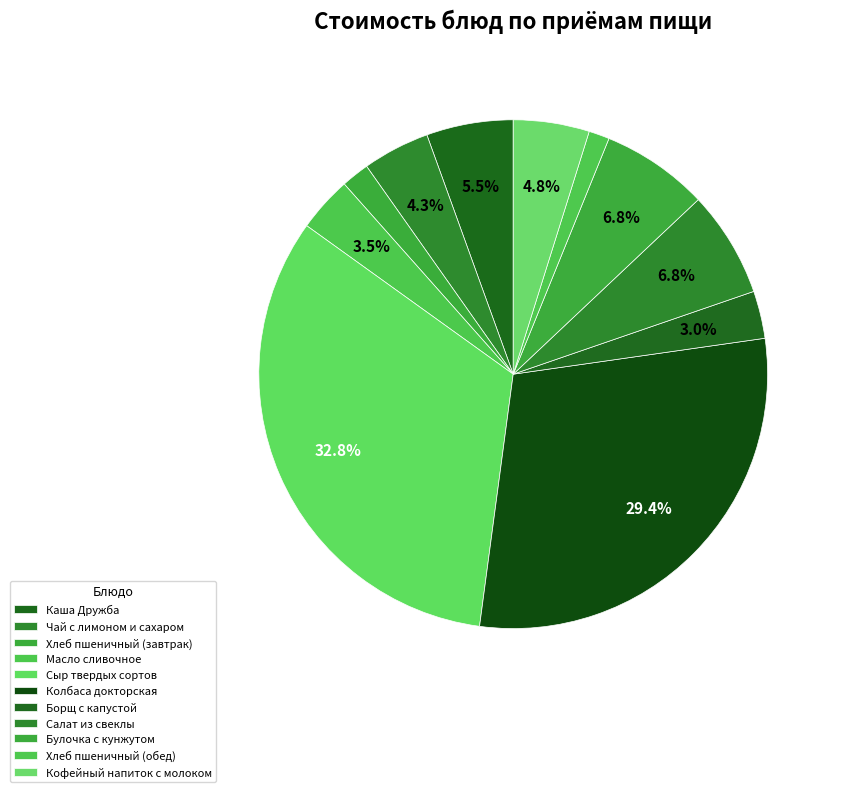

Which has a higher value, Сыр твердых сортов or Булочка с кунжутом?

Сыр твердых сортов